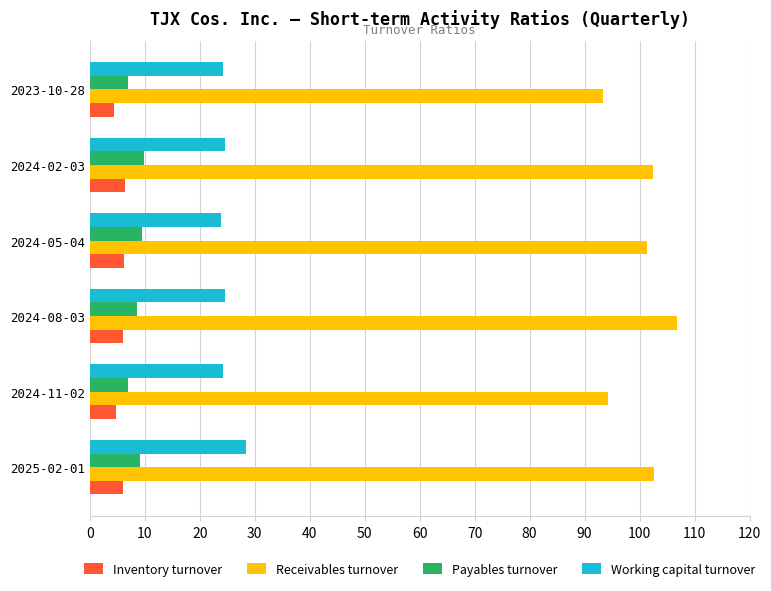

What is the average value of the Inventory turnover series?

5.6